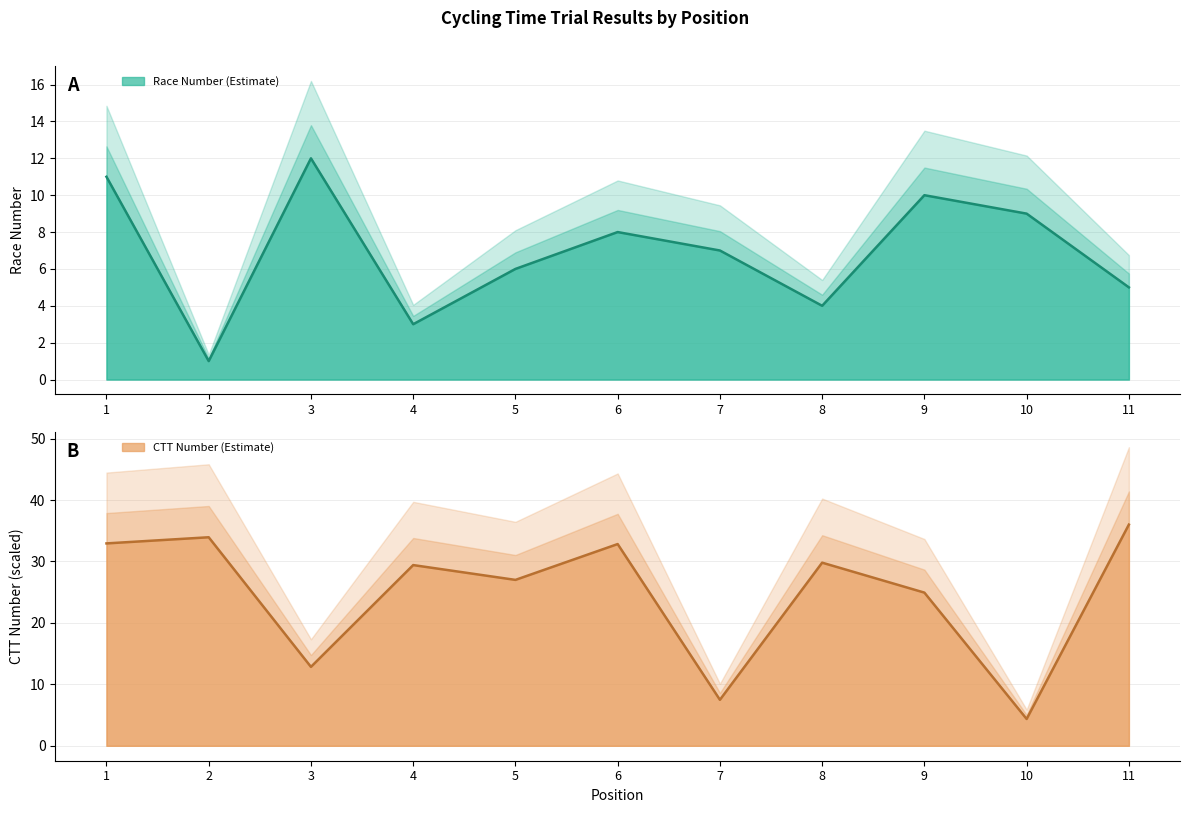

The number series shows 6.5 at 1. True or false?

False